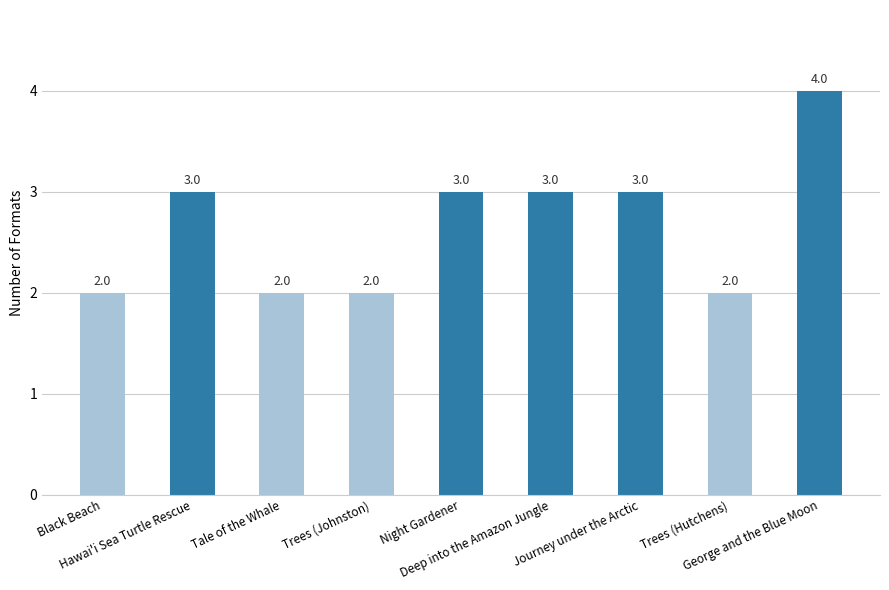

What is the value of the 4th bar from the left?

2